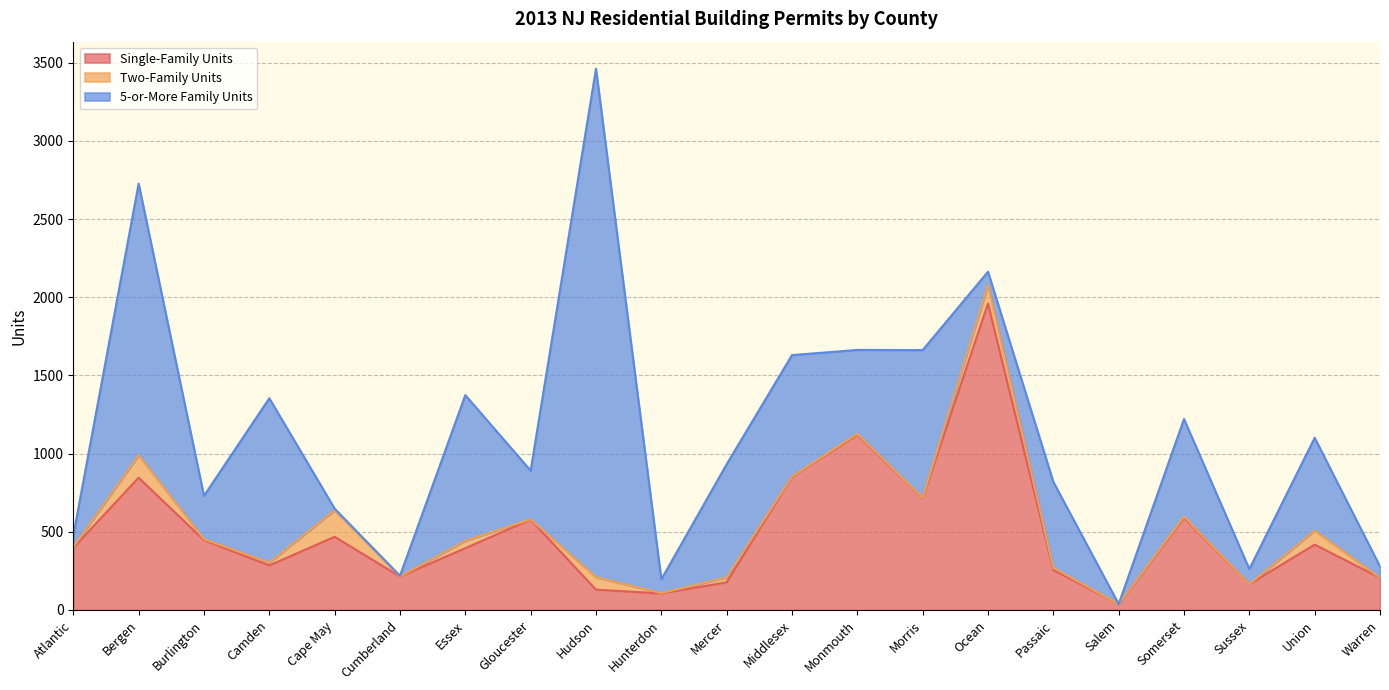

How many values in the Two-Family Units series exceed 6?

10